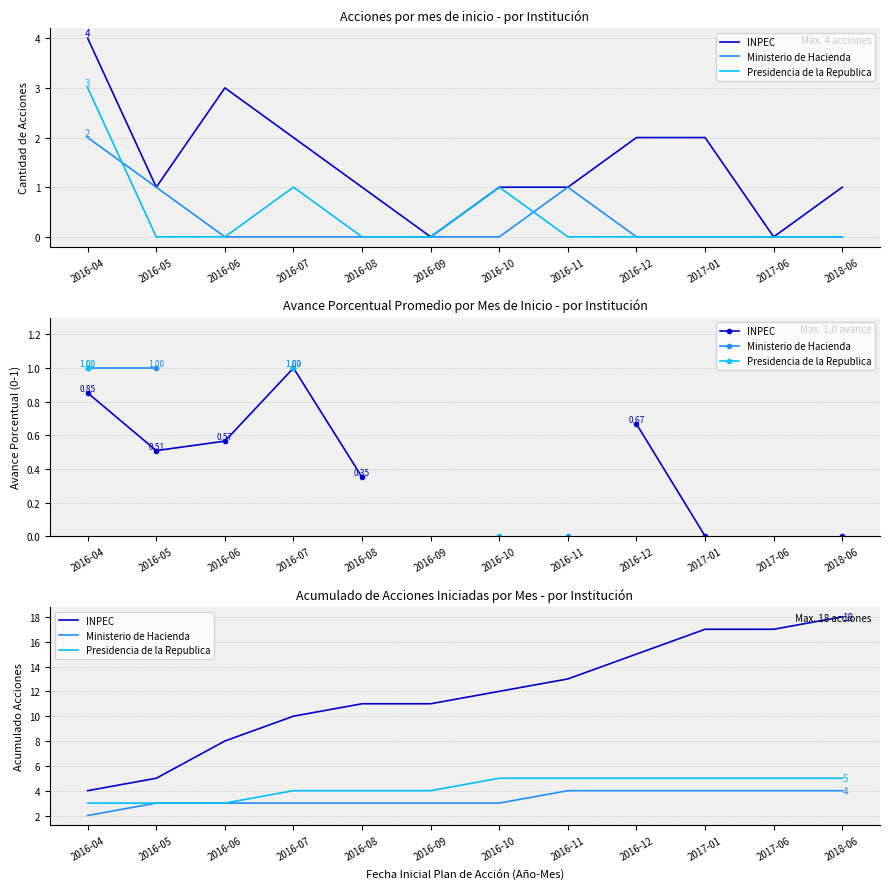

What are all the series names shown in the legend?

INPEC, Ministerio de Hacienda, Presidencia de la Republica